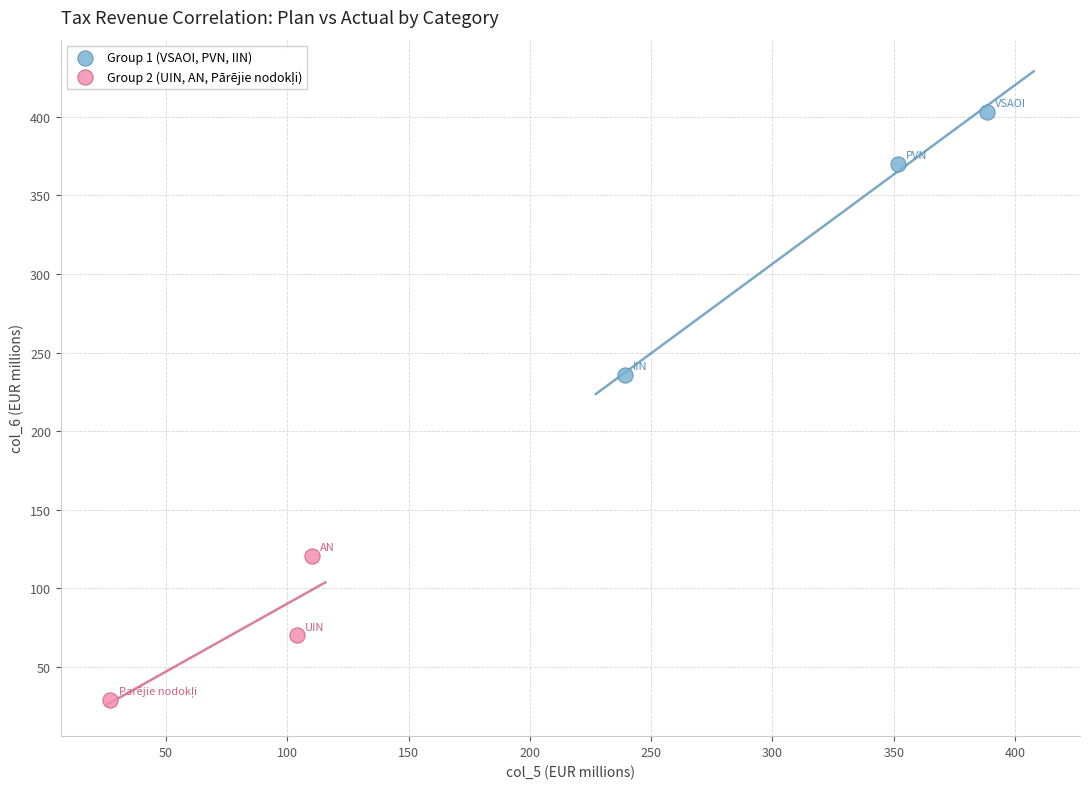

Which series reaches the maximum Y coordinate?

Group 1 (VSAOI, PVN, IIN)